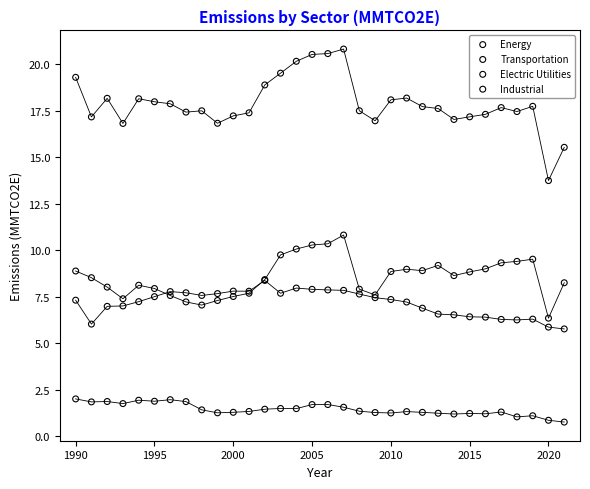

Which series has the largest Y range (max minus min)?

Energy